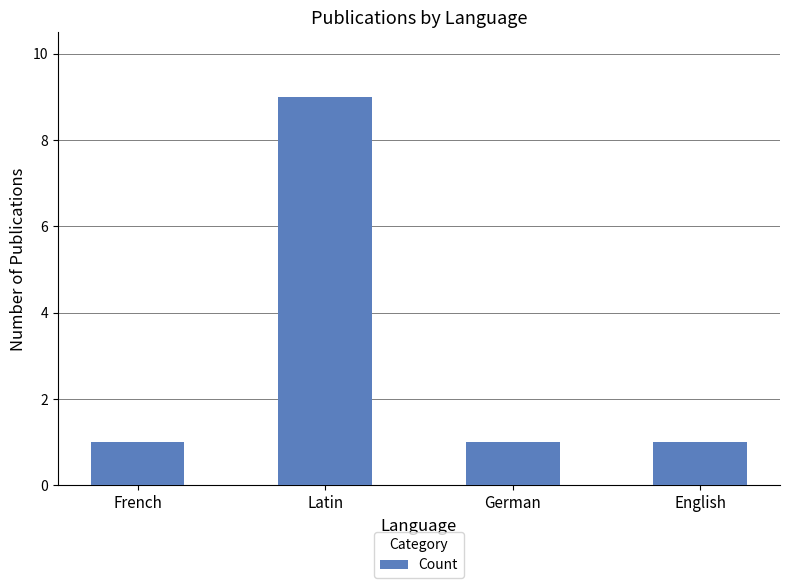

The value at English is 1. True or false?

True